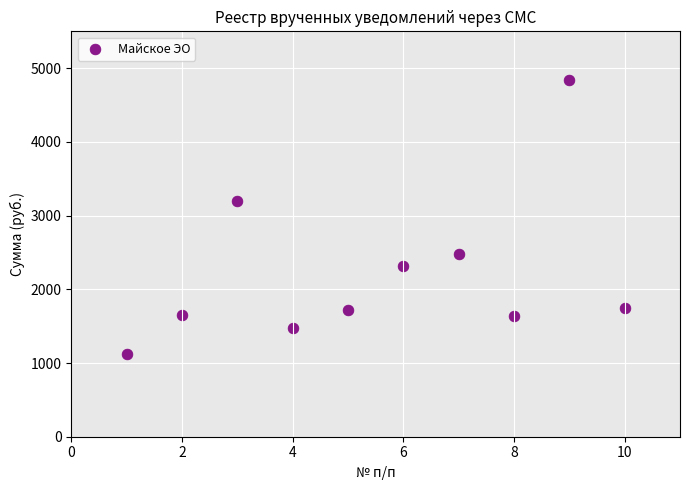

What Y value in the scatter plot is closest to 2983?

3193.7